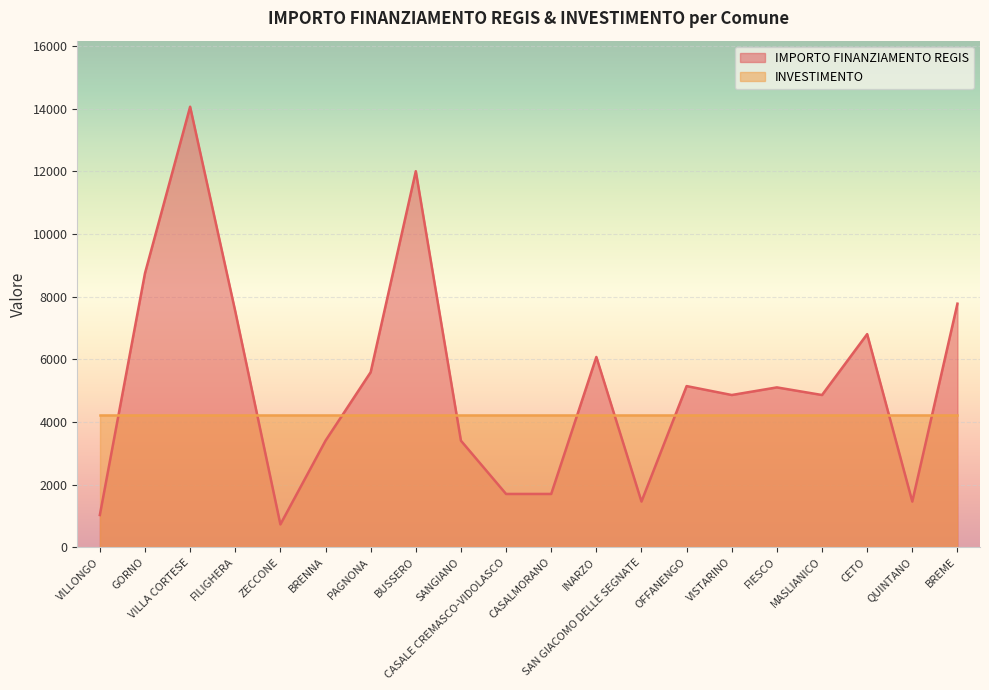

Rank the categories by value from lowest to highest.

ZECCONE, VILLONGO, SAN GIACOMO DELLE SEGNATE, QUINTANO, CASALE CREMASCO-VIDOLASCO, CASALMORANO, BRENNA, SANGIANO, VISTARINO, MASLIANICO, FIESCO, OFFANENGO, PAGNONA, INARZO, CETO, FILIGHERA, BREME, GORNO, BUSSERO, VILLA CORTESE